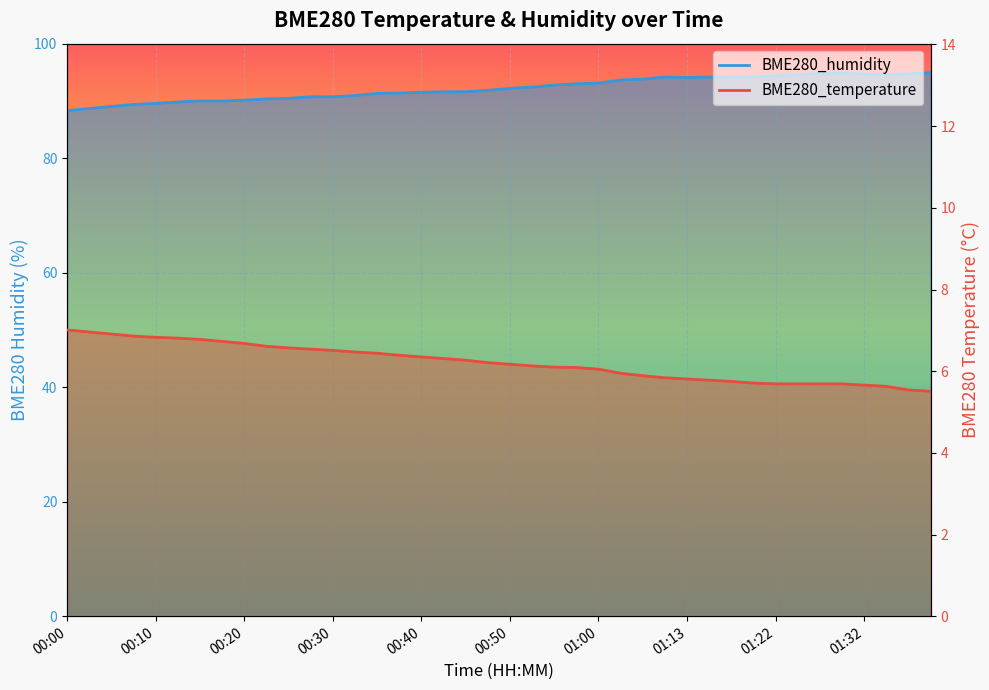

True or false: BME280_humidity and BME280_temperature intersect in this chart.

False